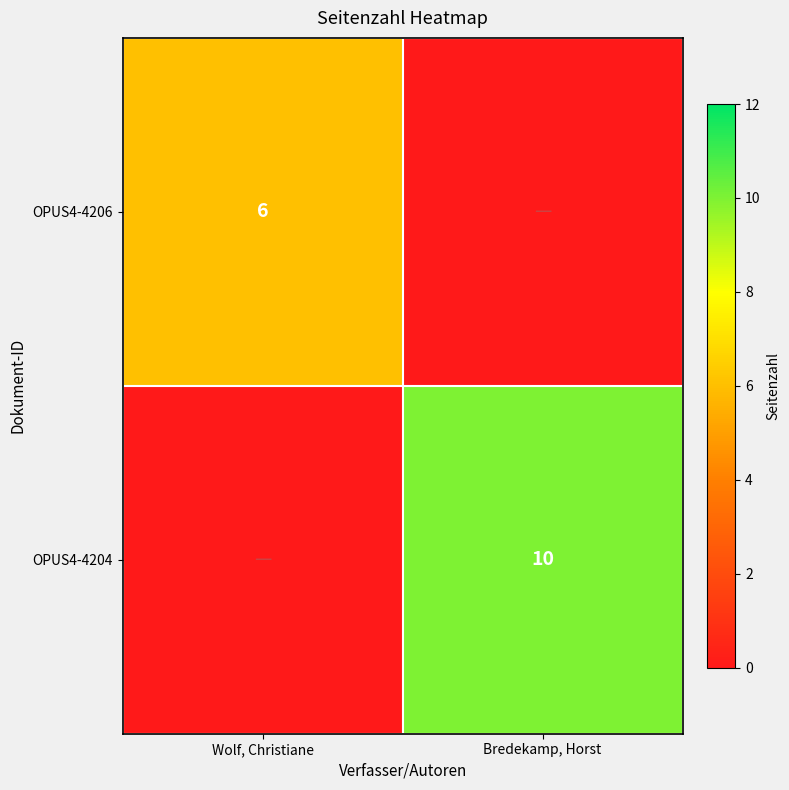

The OPUS4-4204 series shows 16 at Bredekamp, Horst. True or false?

False